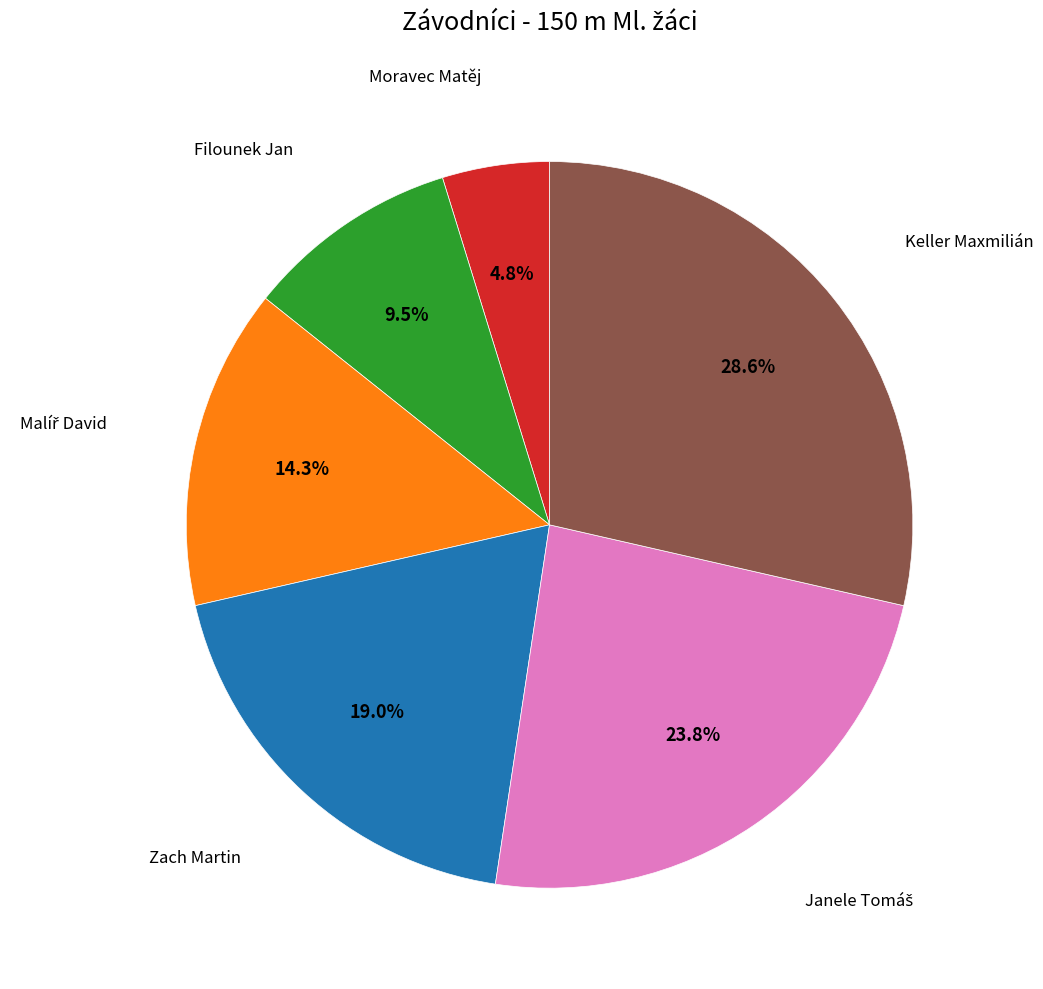

Is there any slice that represents more than half of the pie?

No